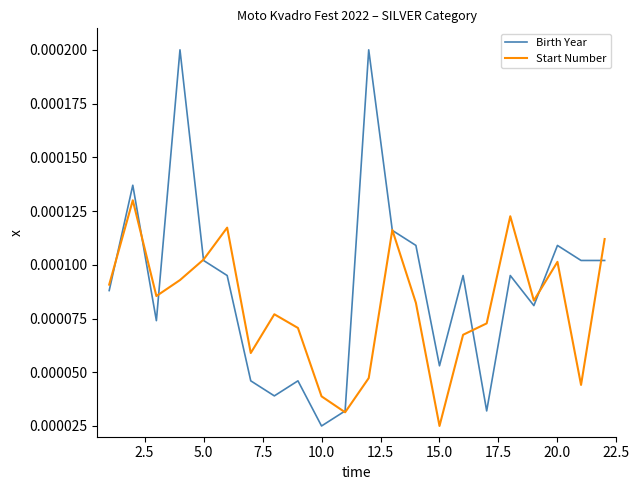

Rank the series by their average value, from highest to lowest.

Birth Year, Start Number